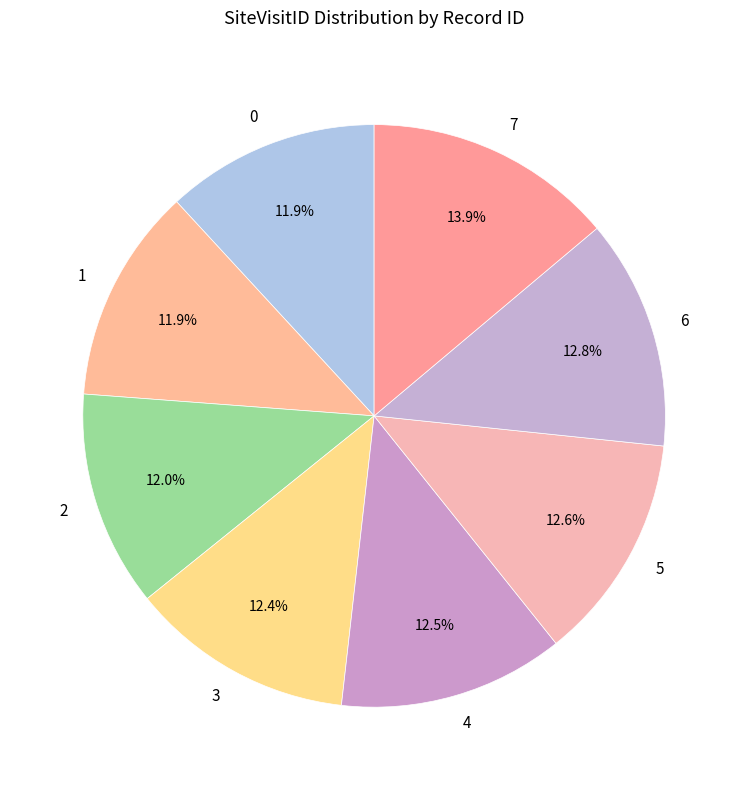

What is the largest slice in the pie chart?

7